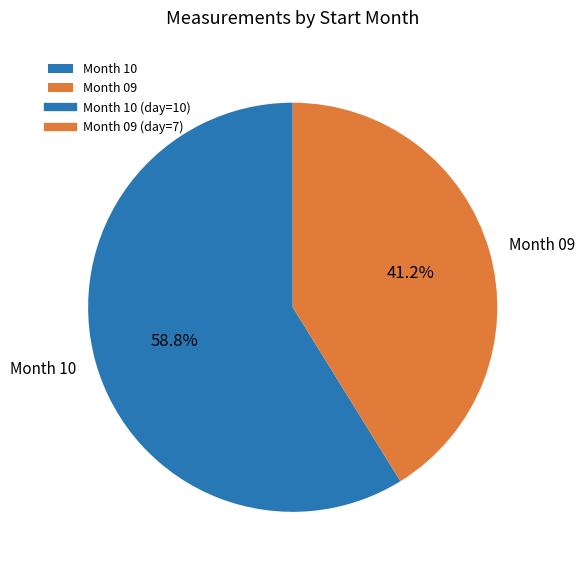

Rank the categories by value from lowest to highest.

Month 09, Month 10